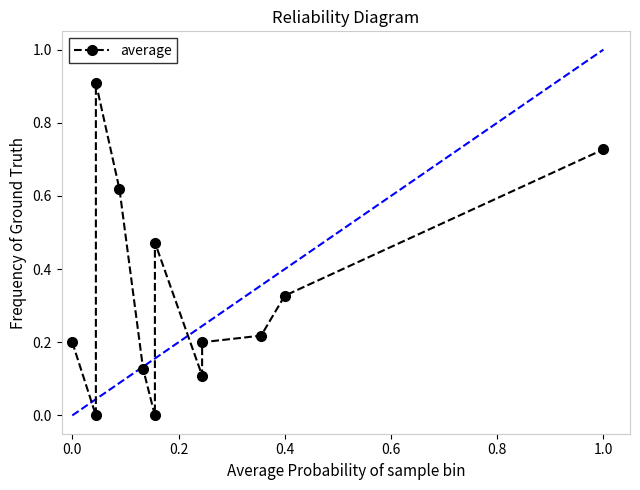

How many interior local valleys (lower than both neighbors) does the data have?

3